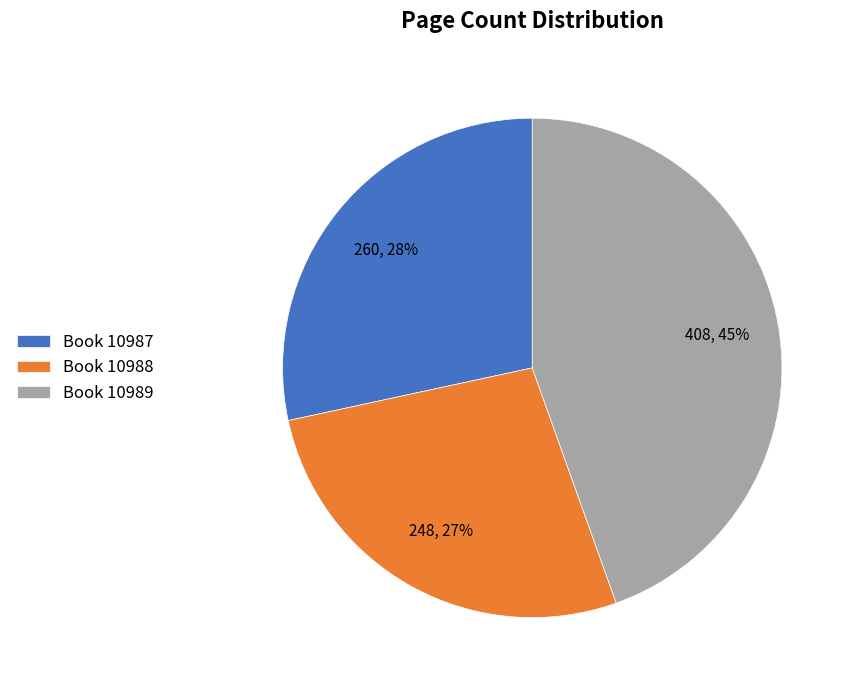

To the nearest percent, what portion does Book 10989 represent?

45%